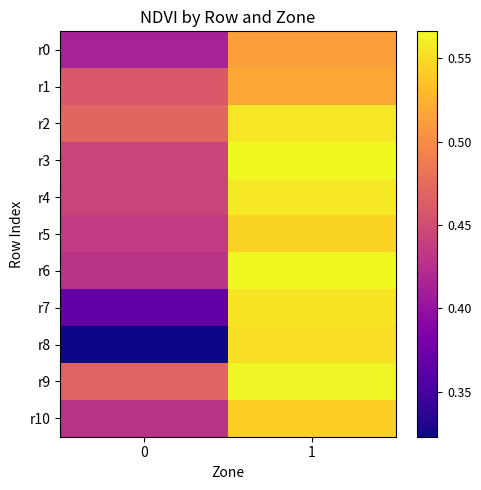

At how many categories does at least one series exceed 0?

2